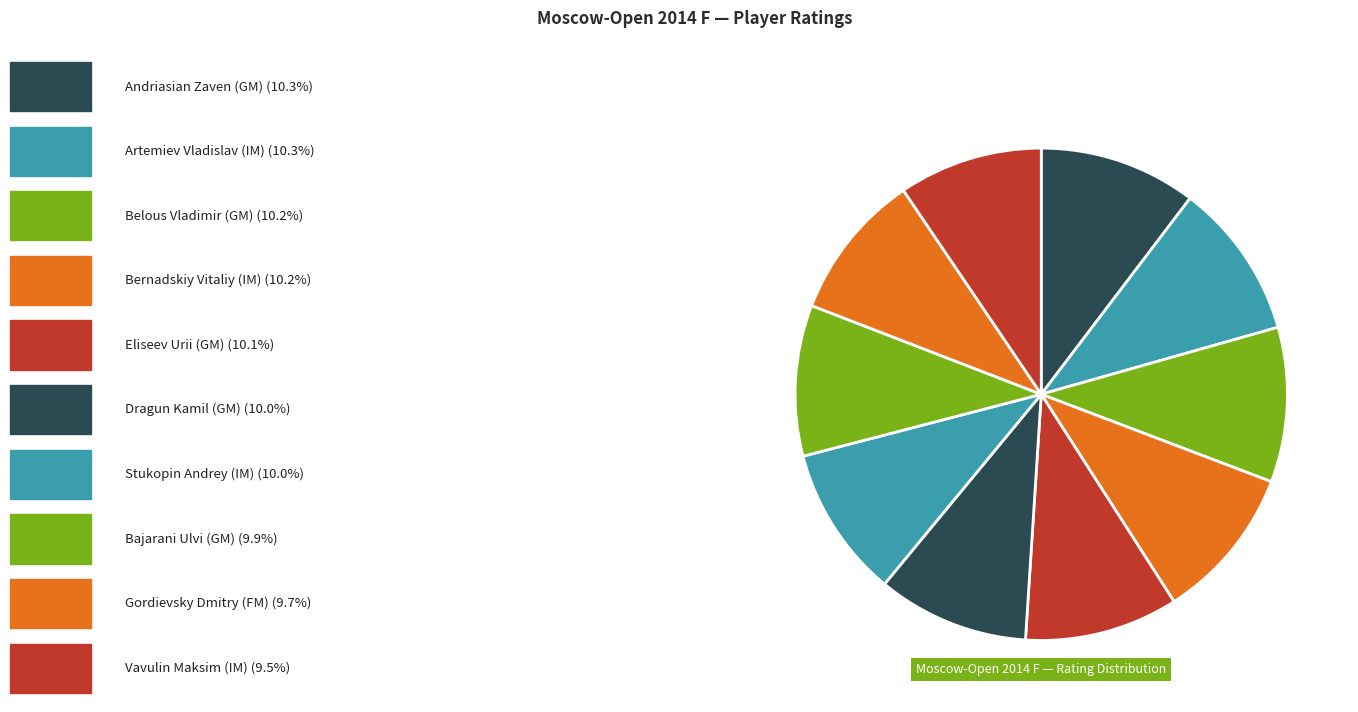

How many slices are in this pie chart?

10